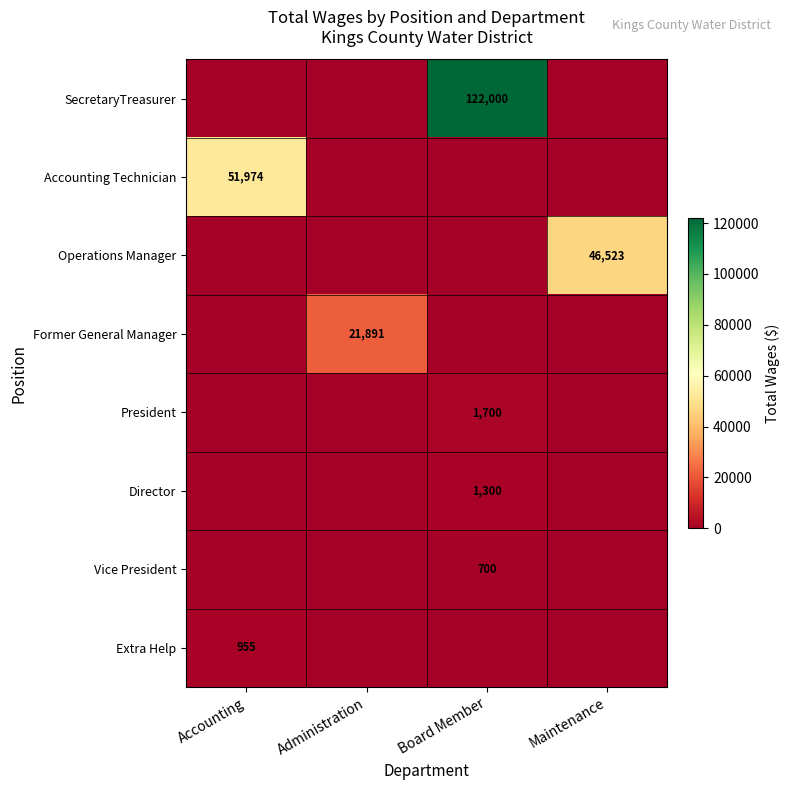

The Extra Help series shows 955 at Accounting. True or false?

True